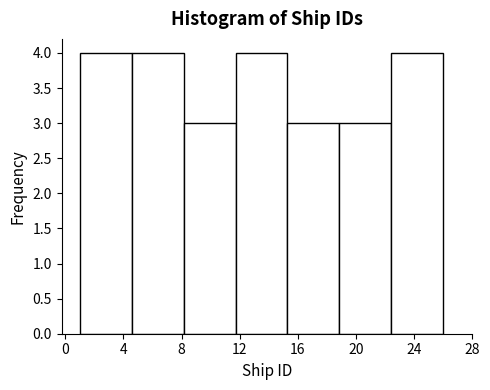

Reading left to right, transcribe this chart: for each bar, give the range it covers on the x-axis and its height. Neither the bar edges nor the heights are printed on the chart, so give them approximately, as read against the axes.

1.0 to 4.5: 4
4.5 to 8.0: 4
8.0 to 11.5: 3
11.5 to 15.5: 4
15.5 to 19.0: 3
19.0 to 22.5: 3
22.5 to 26.0: 4